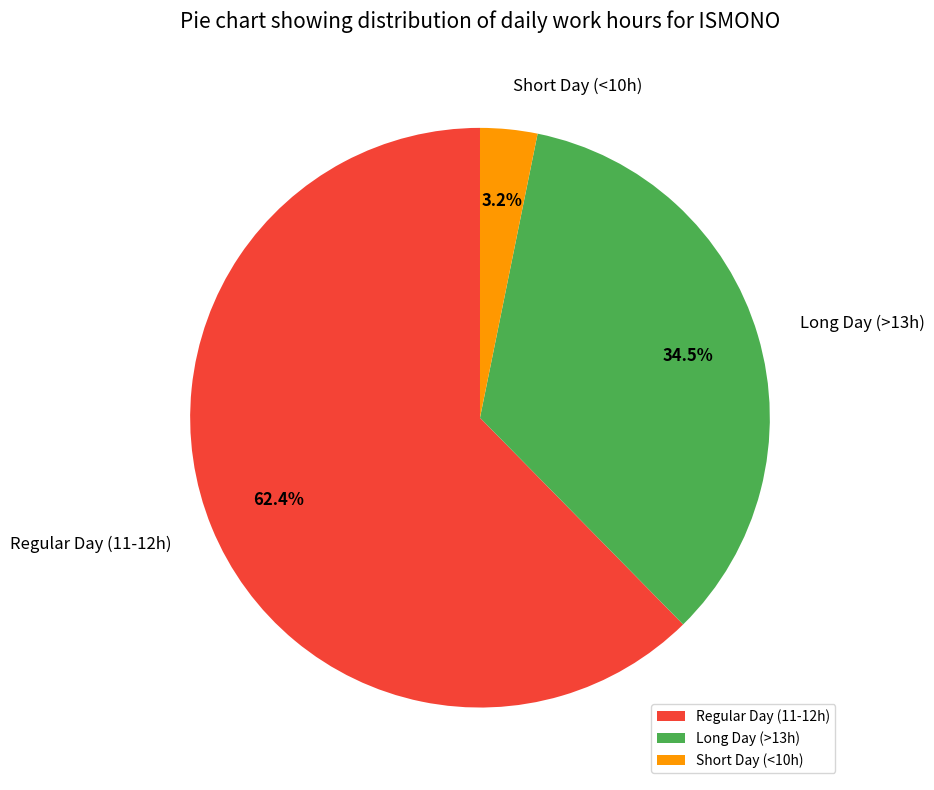

Rank the categories by value from highest to lowest.

Regular Day (11-12h), Long Day (>13h), Short Day (<10h)